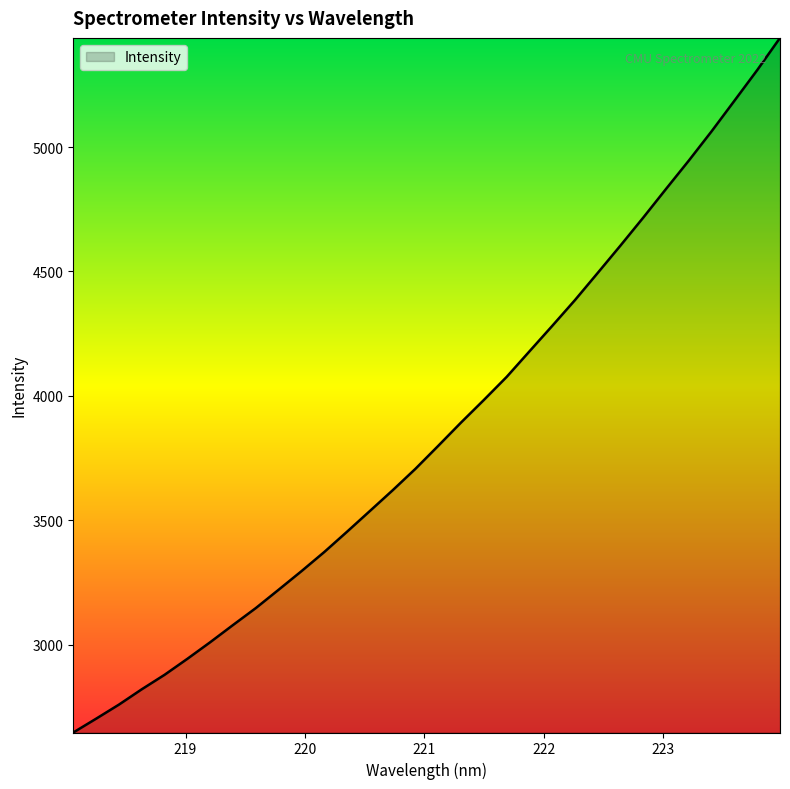

What is the minimum value shown in the chart?

2646.2